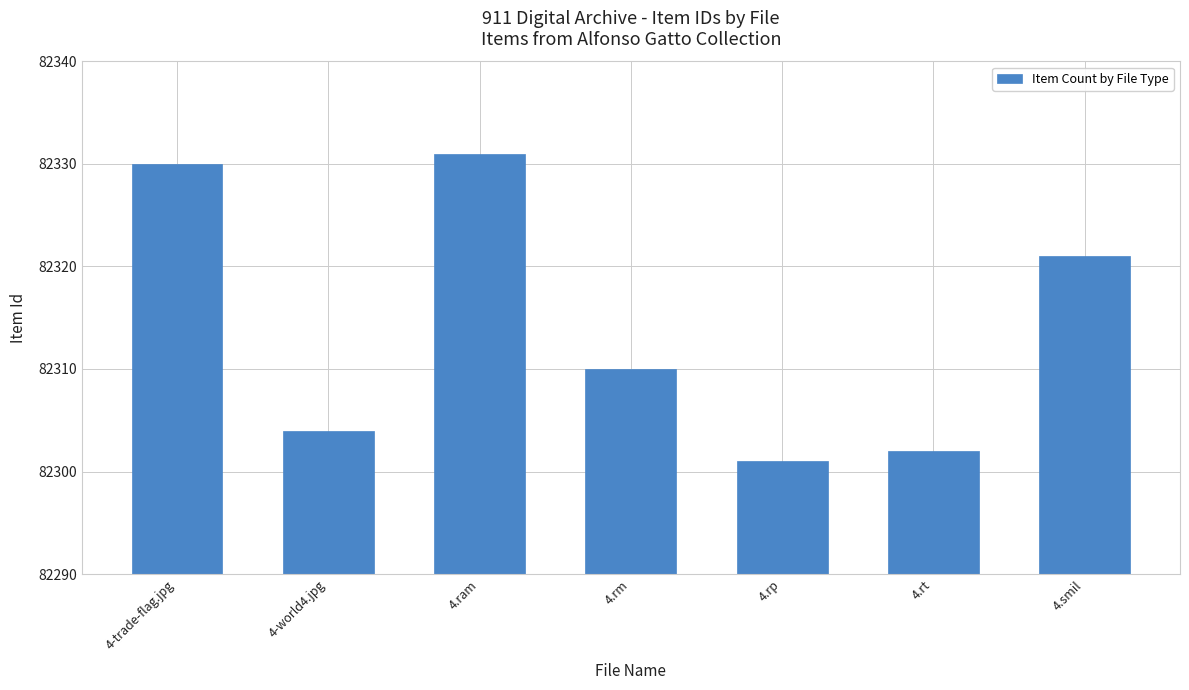

What is the value of the 5th bar from the left?

82301